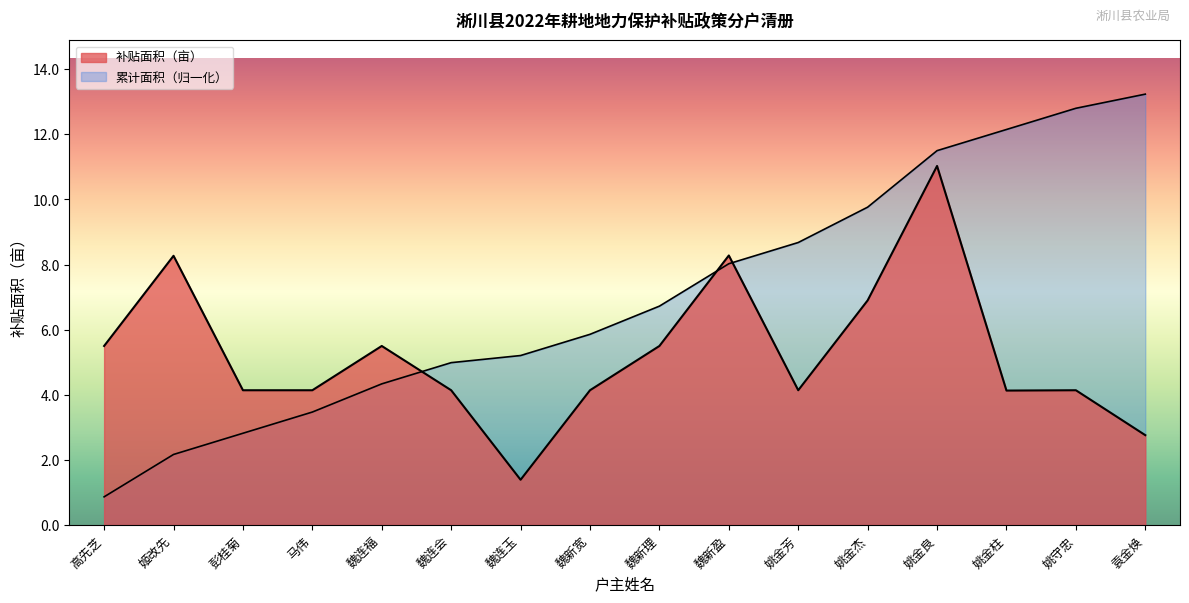

How many data points are above 4?

14